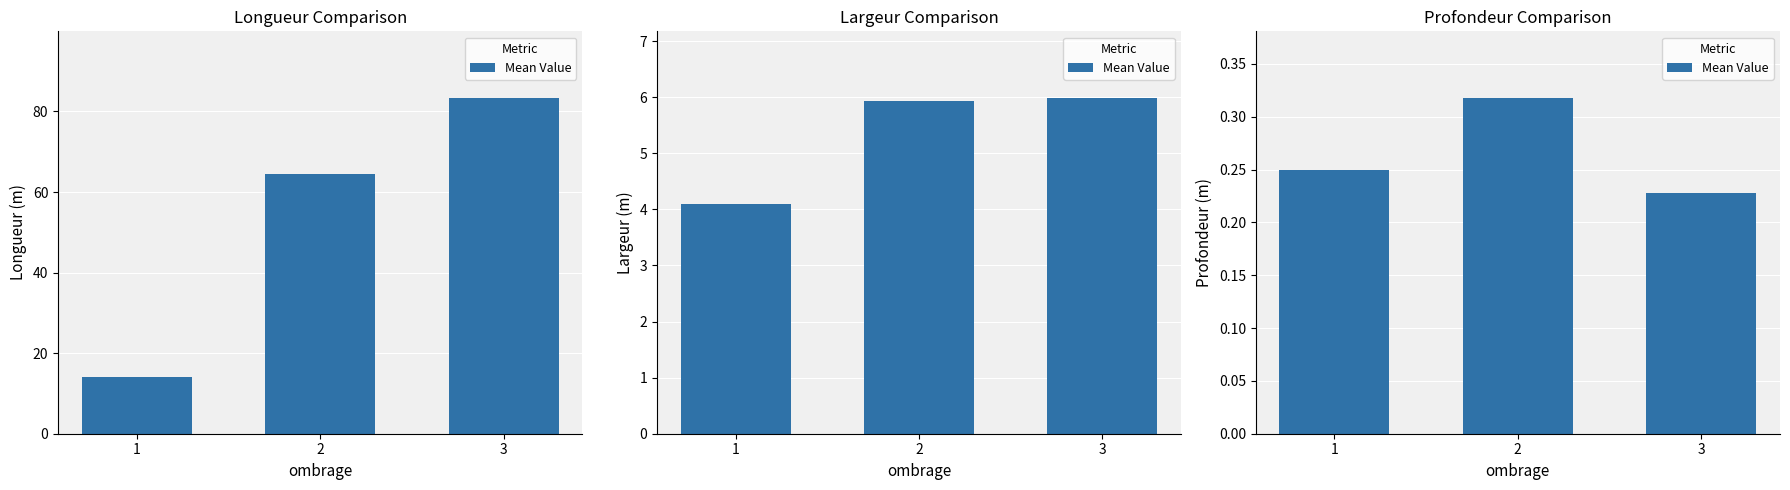

Count the number of data series in this chart.

1